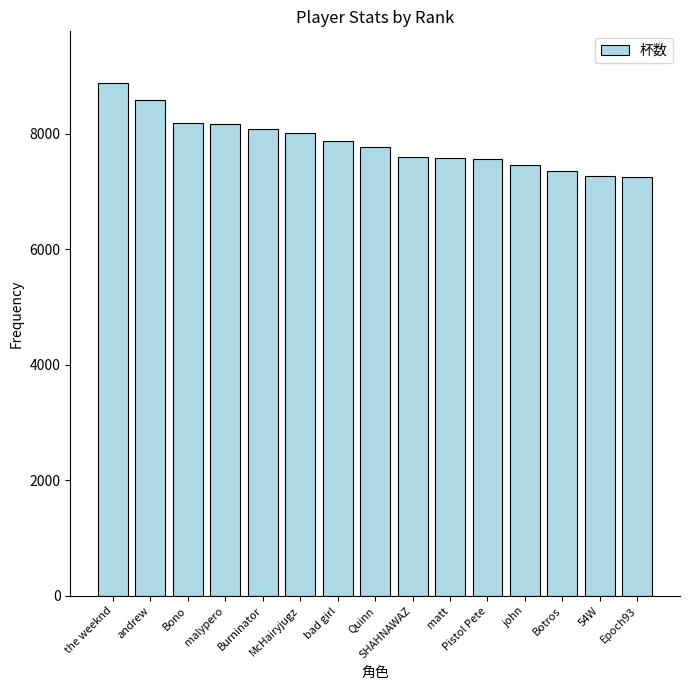

Between McHairyjugz and andrew, which is larger?

andrew